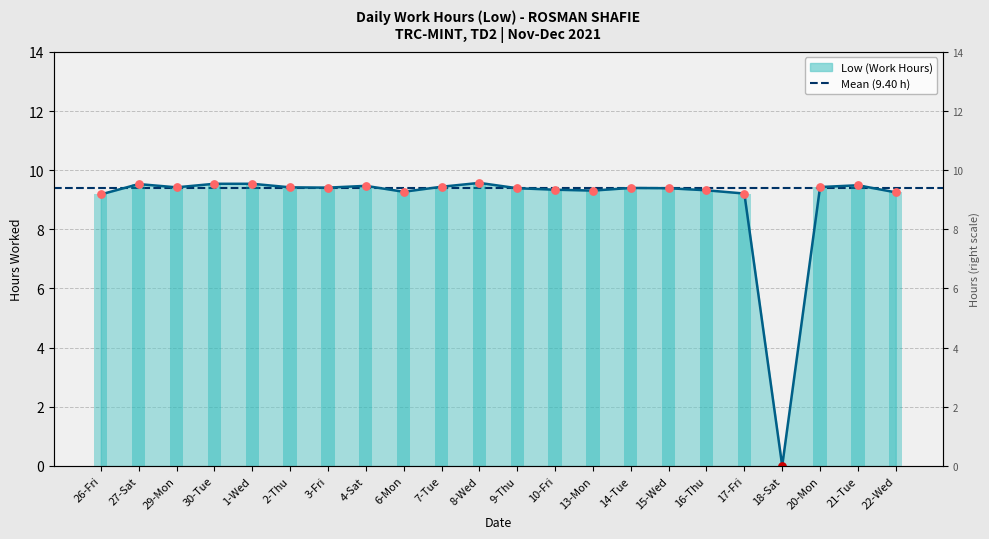

Which has a higher value, 16-Thu or 13-Mon?

16-Thu